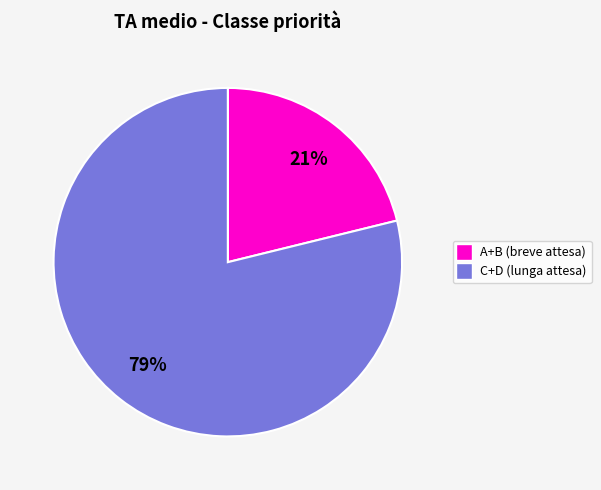

Is there a majority slice in this chart?

Yes